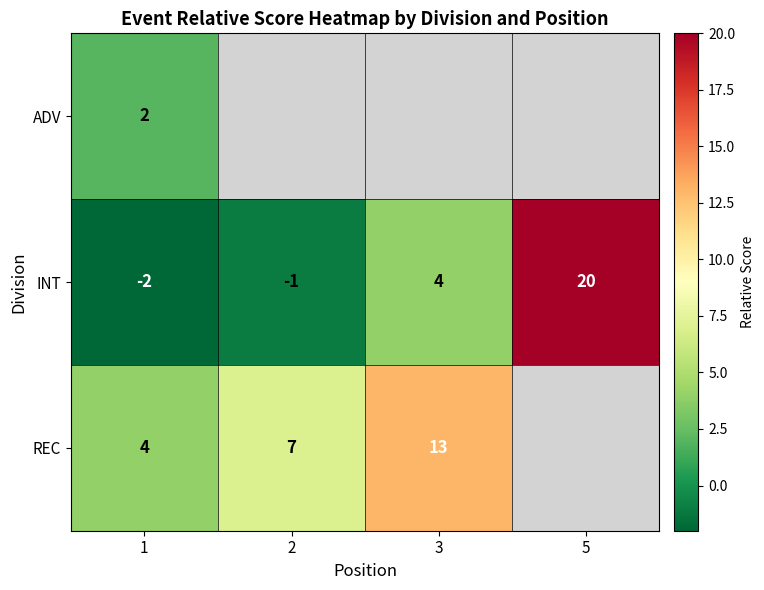

True or false: ADV has a value of 2 at 1.

True